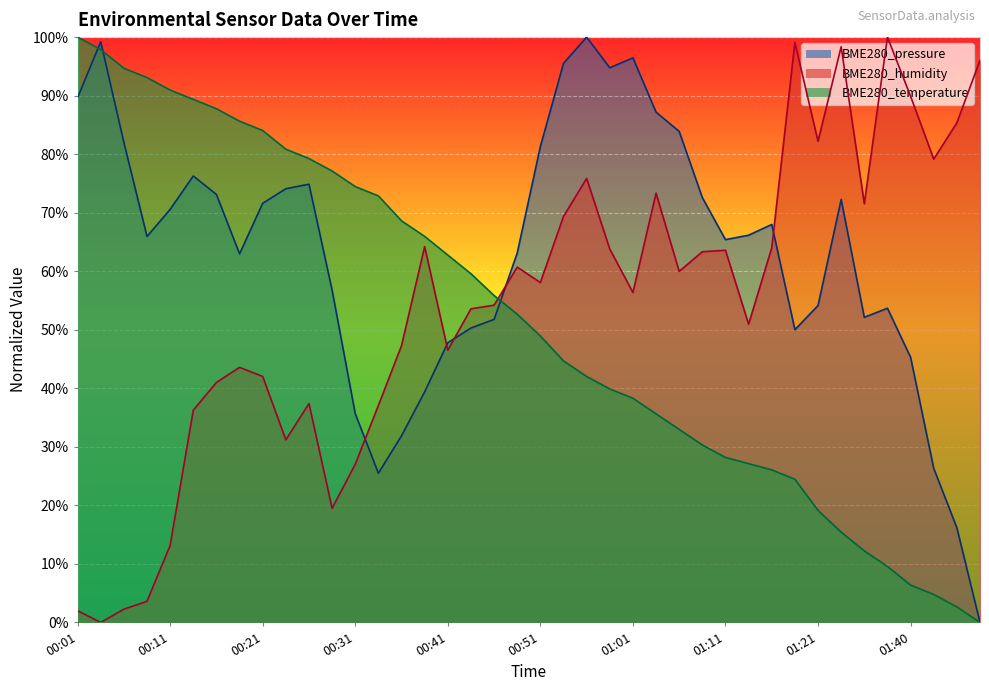

Which series has the widest spread of values?

BME280_pressure